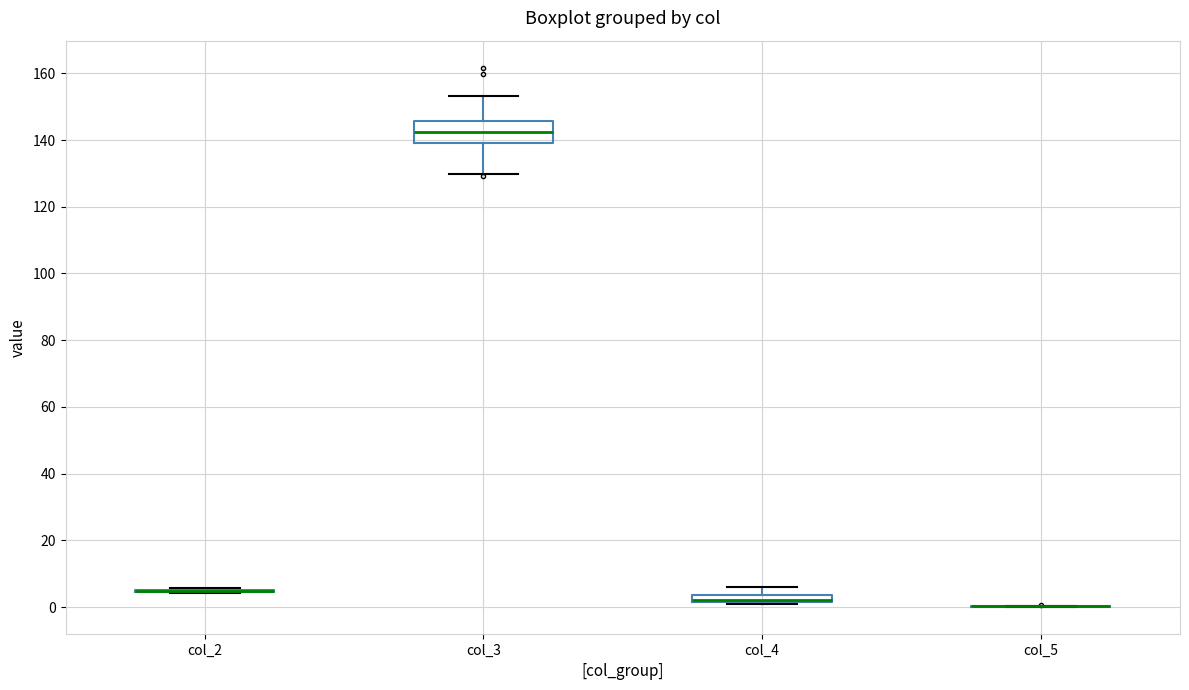

Where is the upper edge of the box for col_4 on the y-axis? The values are not printed on the chart, so give them approximately, as read against the axis.

4